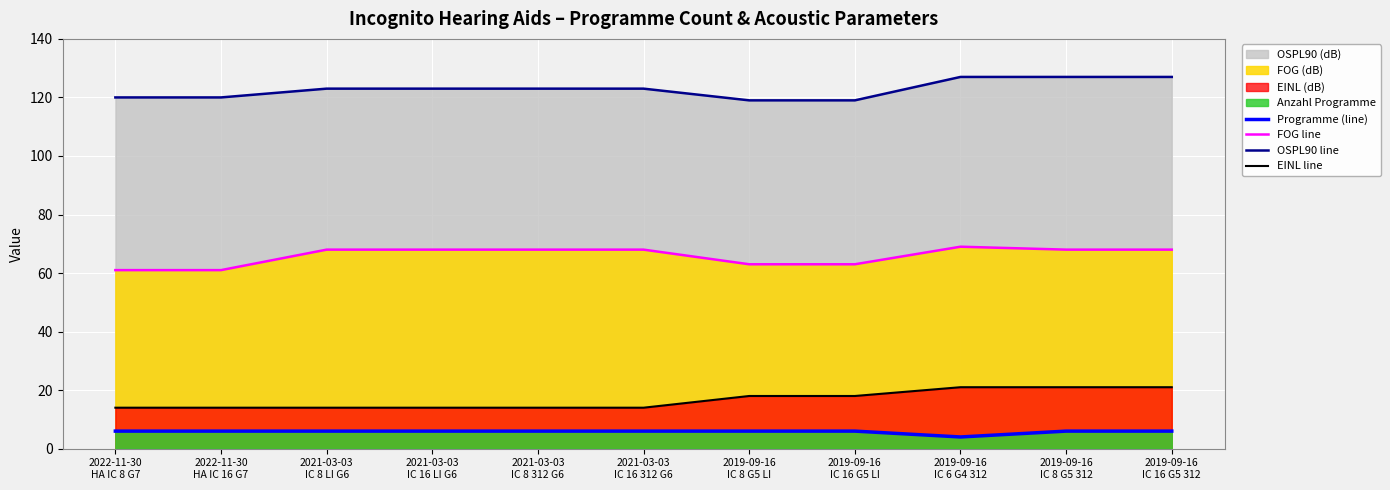

What is the approximate value of Programme (line) at 2022-11-30
HA IC 8 G7?

6